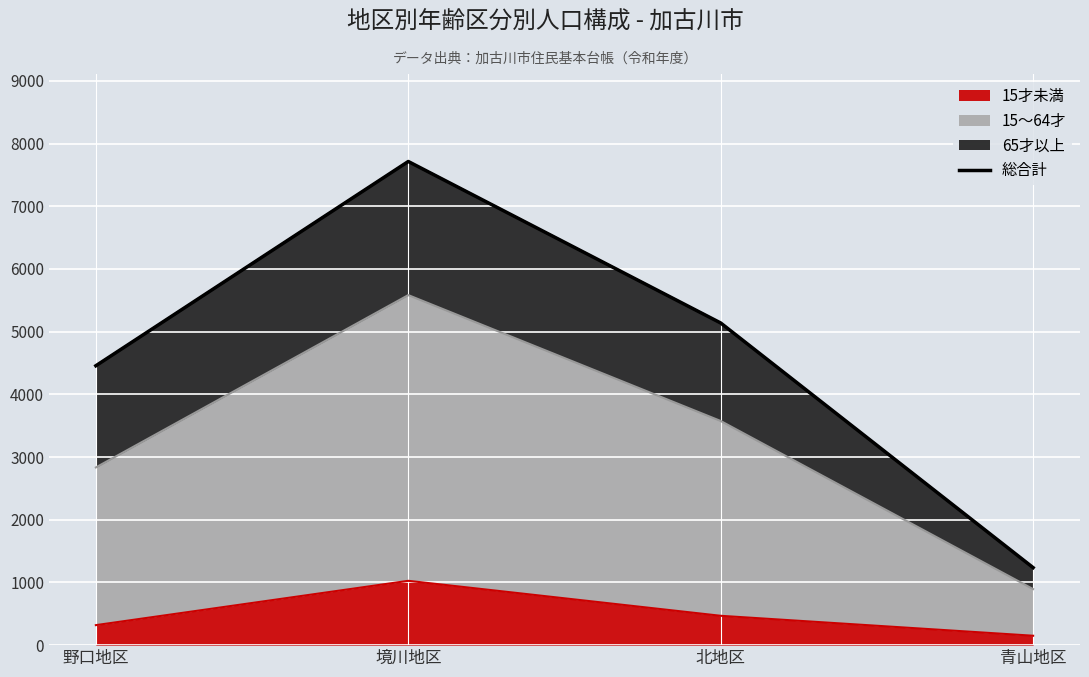

Between 野口地区 and 北地区, which is larger?

北地区